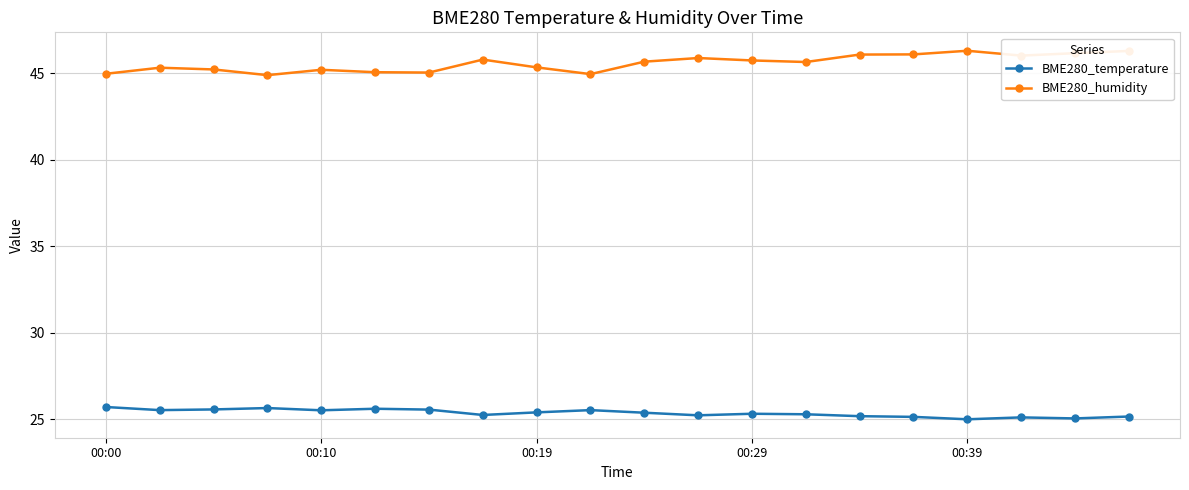

True or false: BME280_humidity has more than 2 points higher than both neighbors.

True